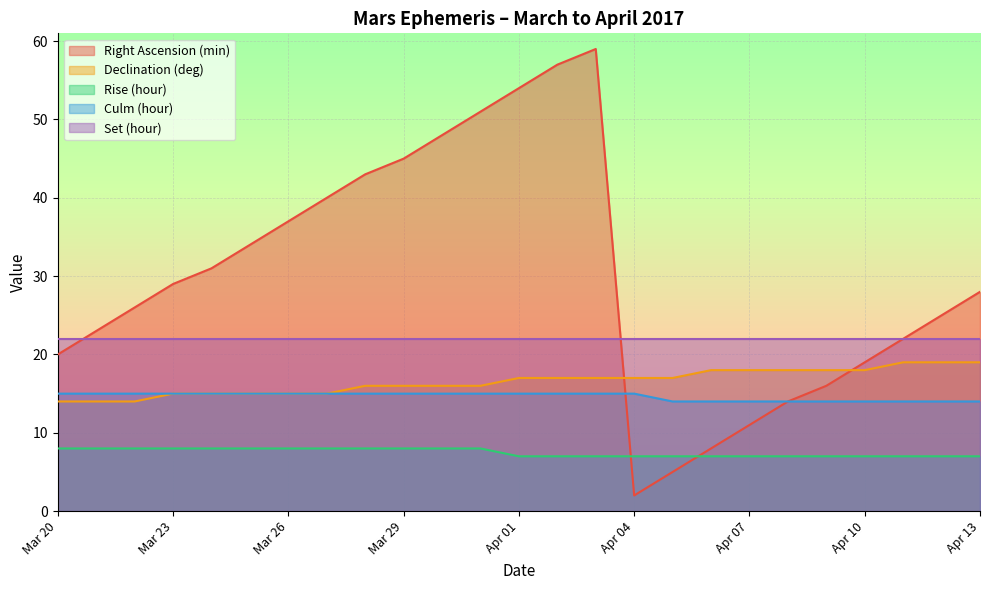

What is the minimum value shown in the chart?

2